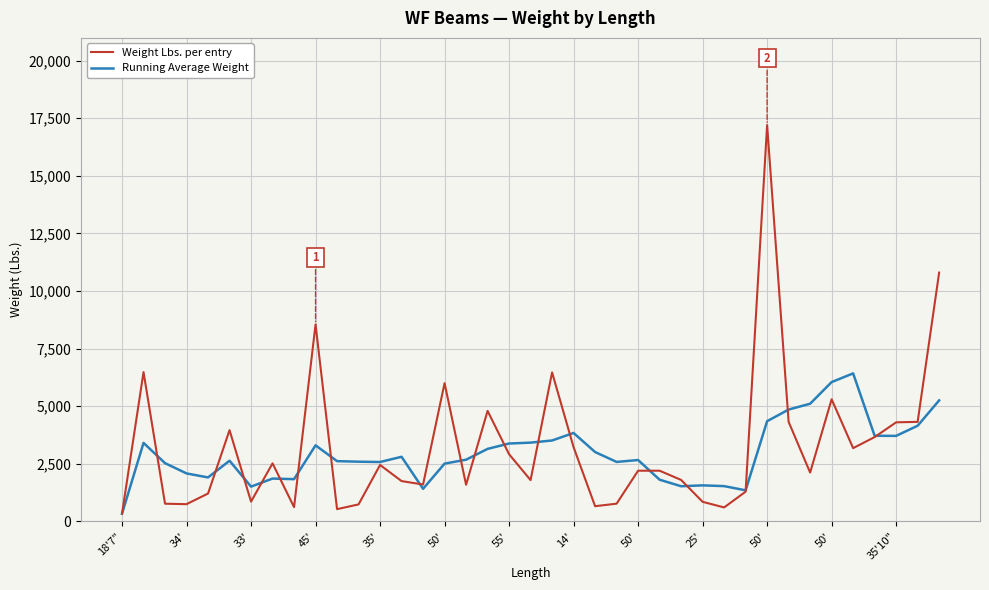

What is the maximum value shown in the chart?

17200.0